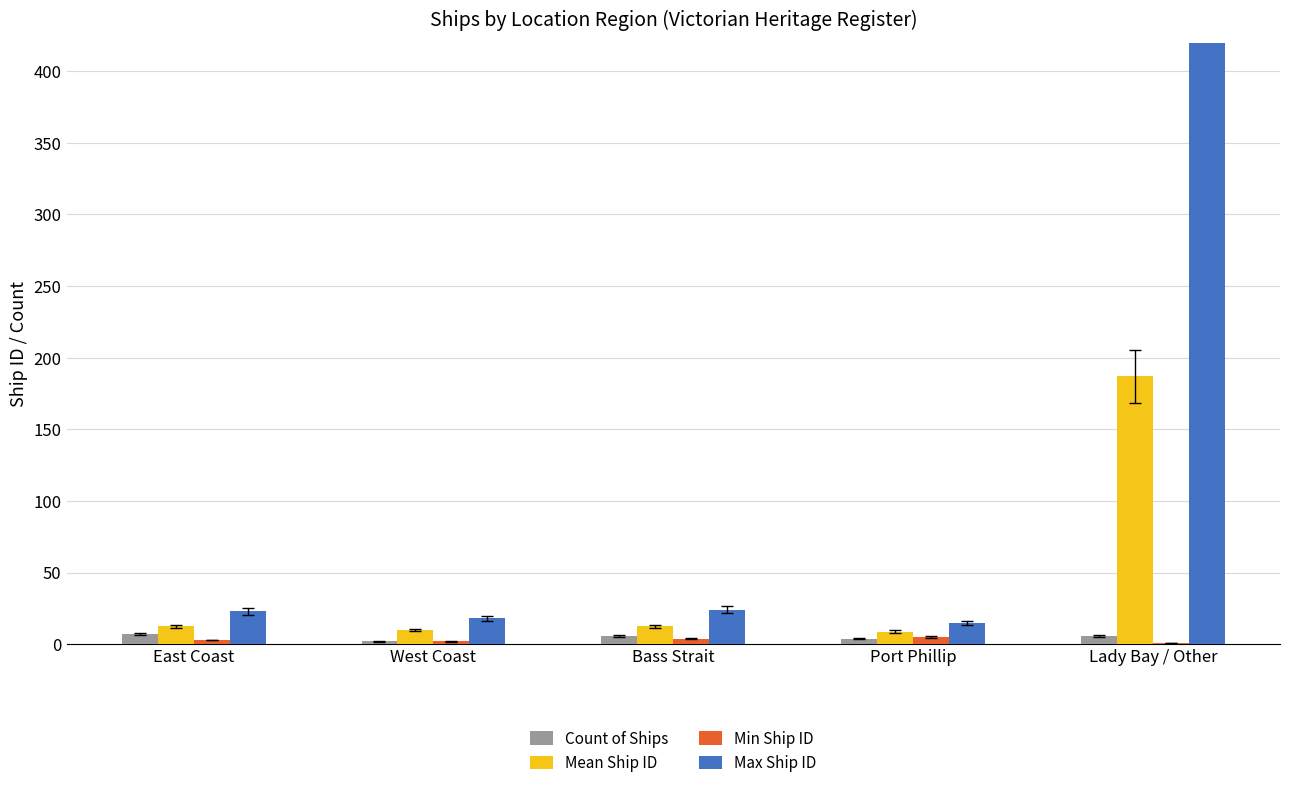

Reading right to left, transcribe all the data shown in this chart.

Count of Ships: 6.0	4.0	6.0	2.0	7.0
Mean Ship ID: 187.0	8.8	12.5	10.0	12.4
Min Ship ID: 1.0	5.0	4.0	2.0	3.0
Max Ship ID: 1009.0	15.0	24.0	18.0	23.0